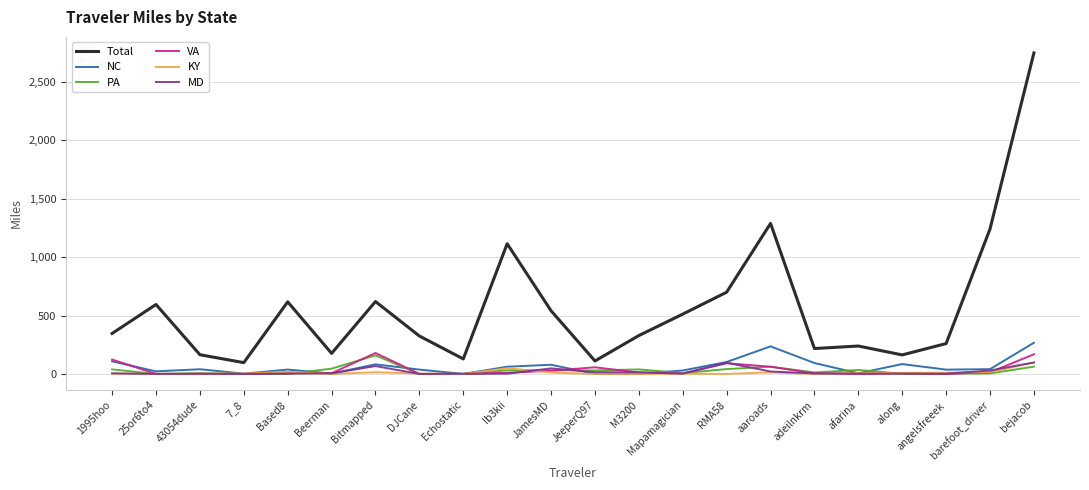

Between 1995hoo and 43054dude, which series saw the biggest shift?

Total